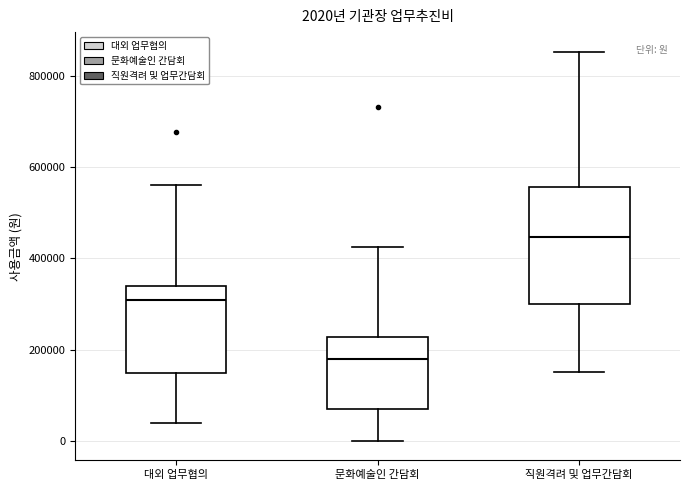

Comparing the boxes themselves (not the whiskers), which one is the tallest?

직원격려 및 업무간담회